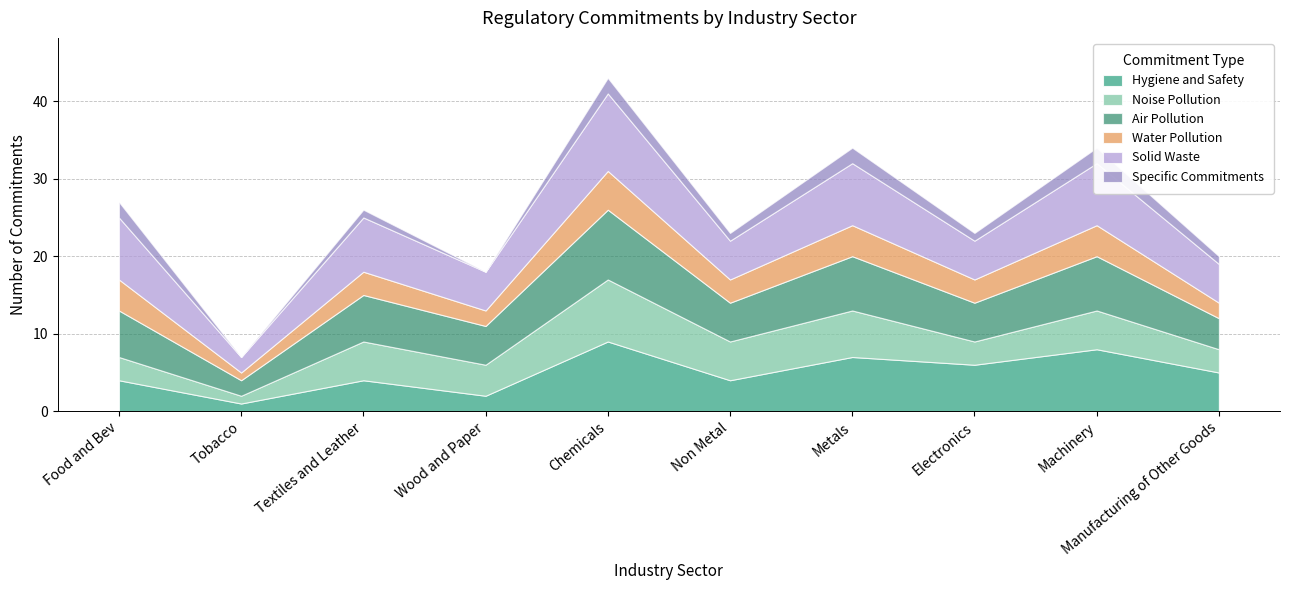

Count the number of categories in the chart.

10